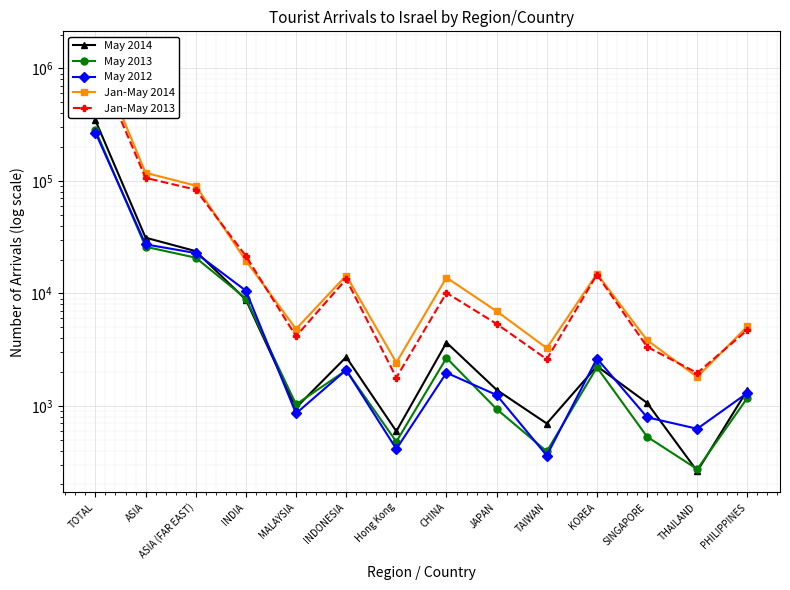

What is the label of the 1st point from the left?

TOTAL